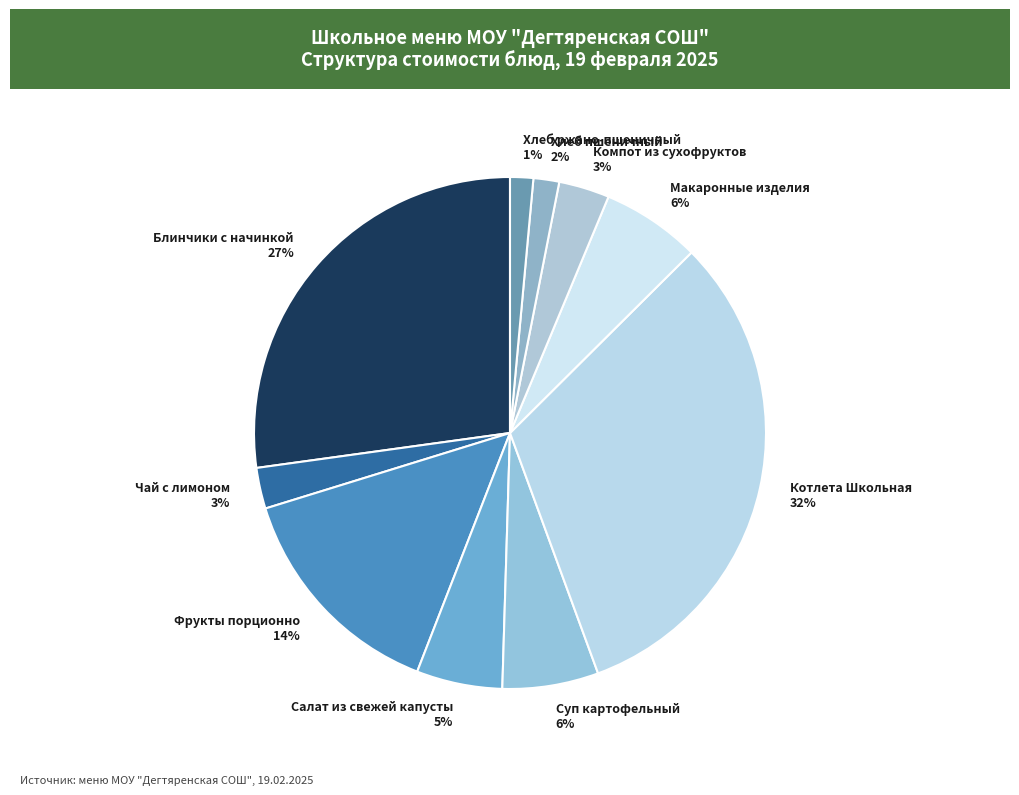

To the nearest percent, what is the average slice percentage?

10%